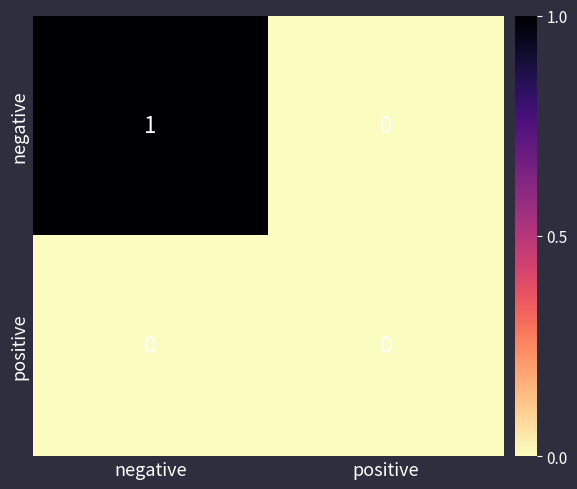

At which category is the sum across all series the highest?

negative